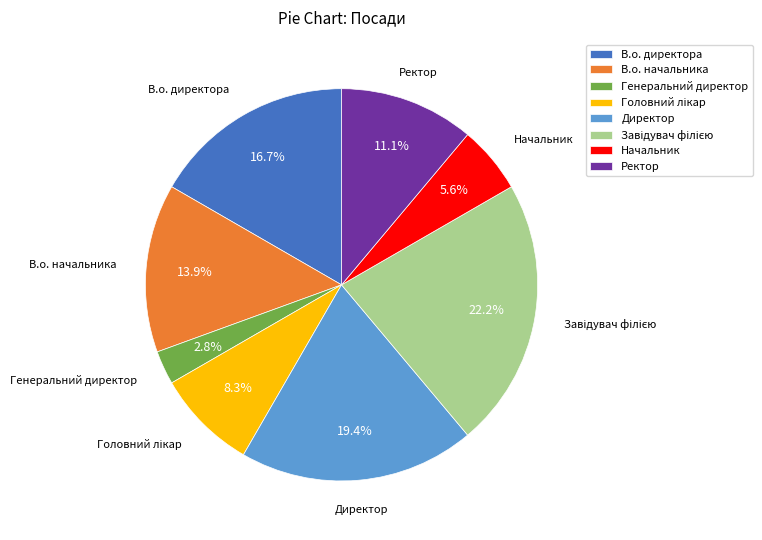

Which slice is the smallest?

Генеральний директор